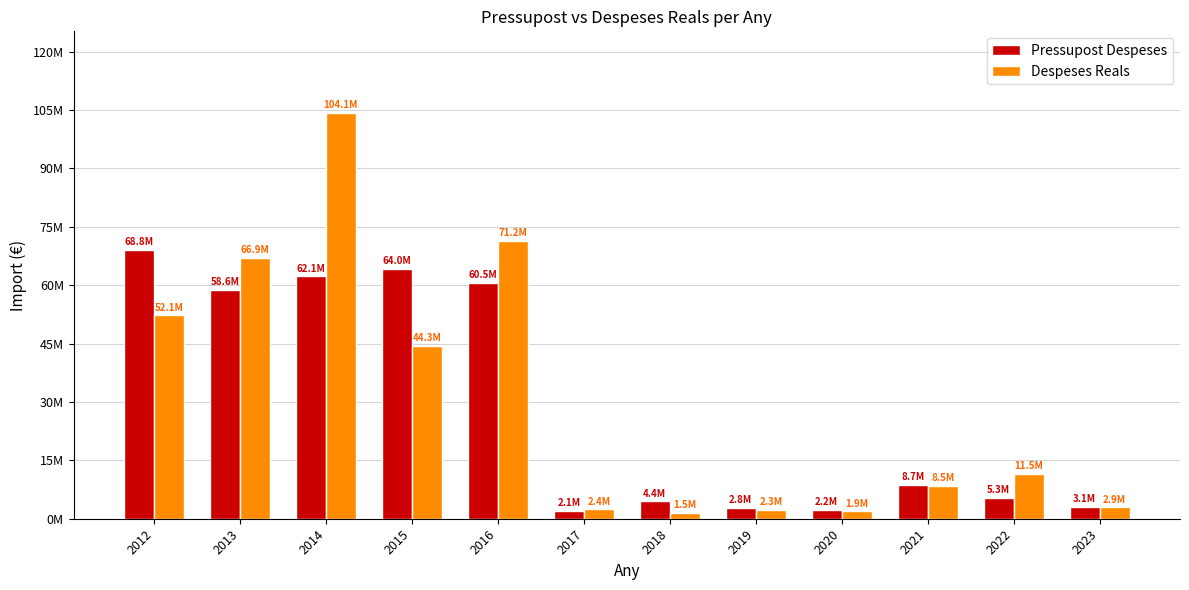

Reading right to left, list all the values displayed in this chart.

Pressupost Despeses: 3074379.0	5321867.0	8696667.0	2227474.0	2831457.0	4444383.0	2083557.0	60491645.0	64000340.0	62121734.0	58582771.0	68827706.0
Despeses Reals: 2910504.8	11548098.2	8469563.3	1895593.2	2292108.6	1454791.4	2371957.3	71157325.7	44291988.5	104086069.2	66853522.1	52097787.6